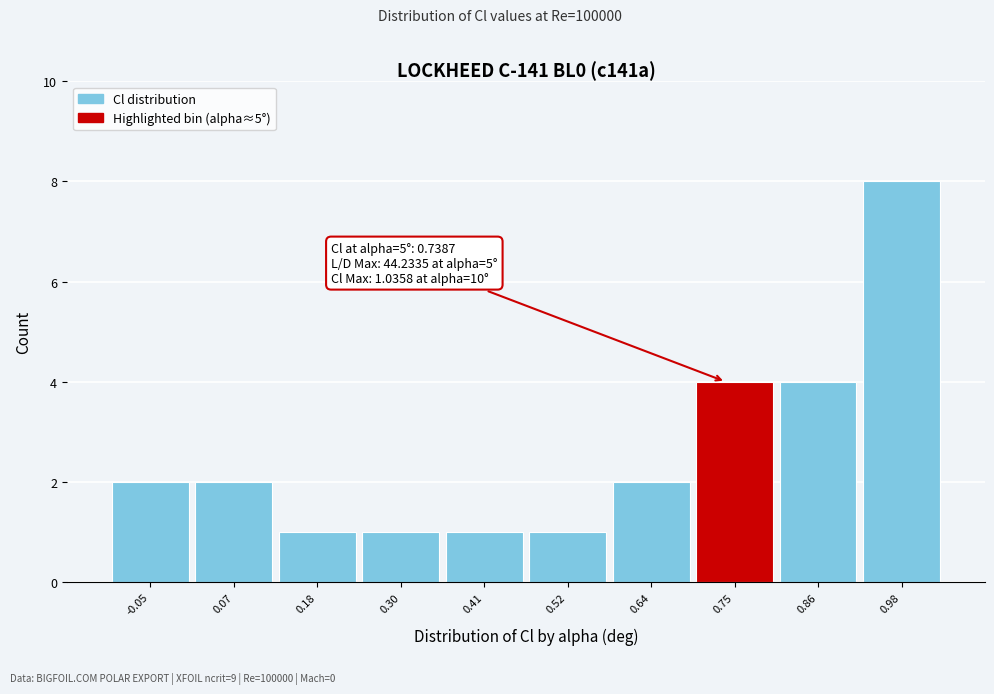

Over which range of the x-axis is the bar tallest?

0.92 to 1.04